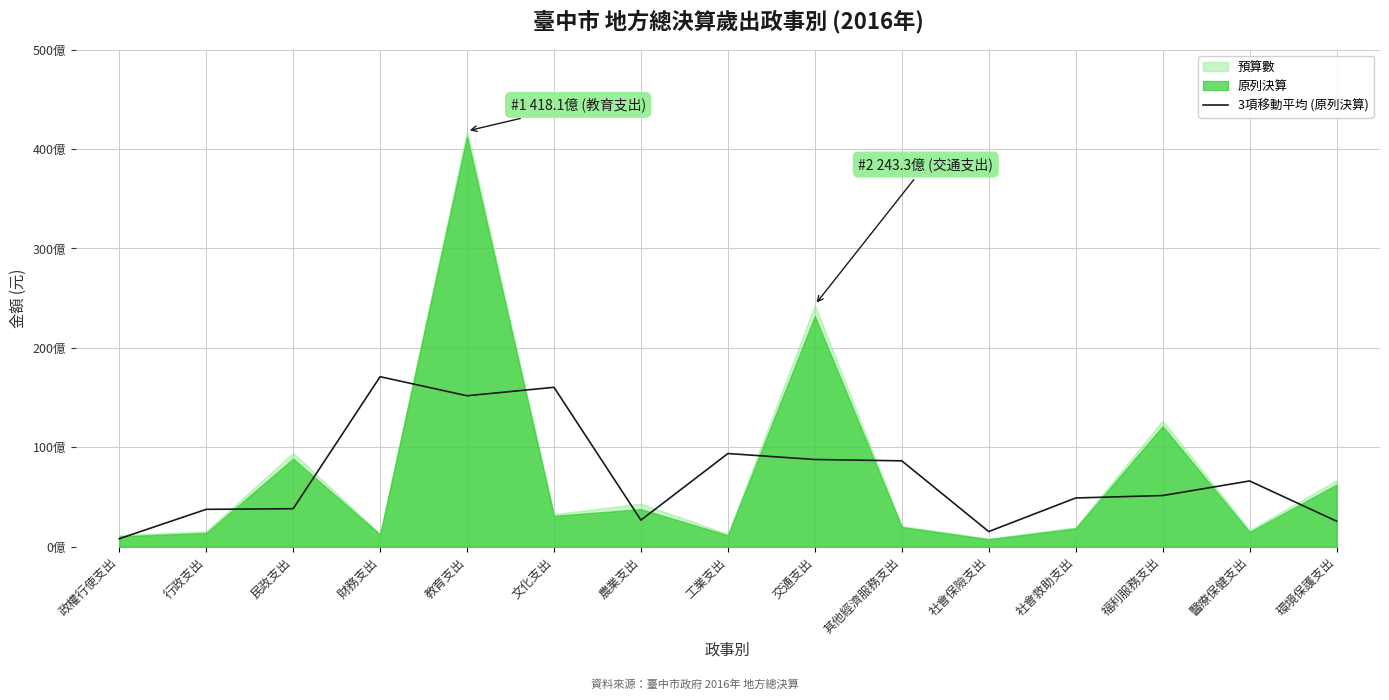

The value at 社會救助支出 is 2211267491.6. True or false?

False